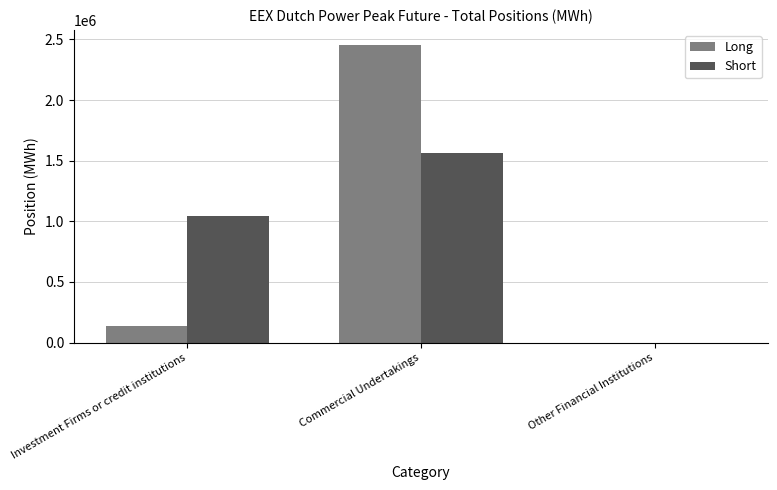

The value of Long at Commercial Undertakings is 2455860. True or false?

True